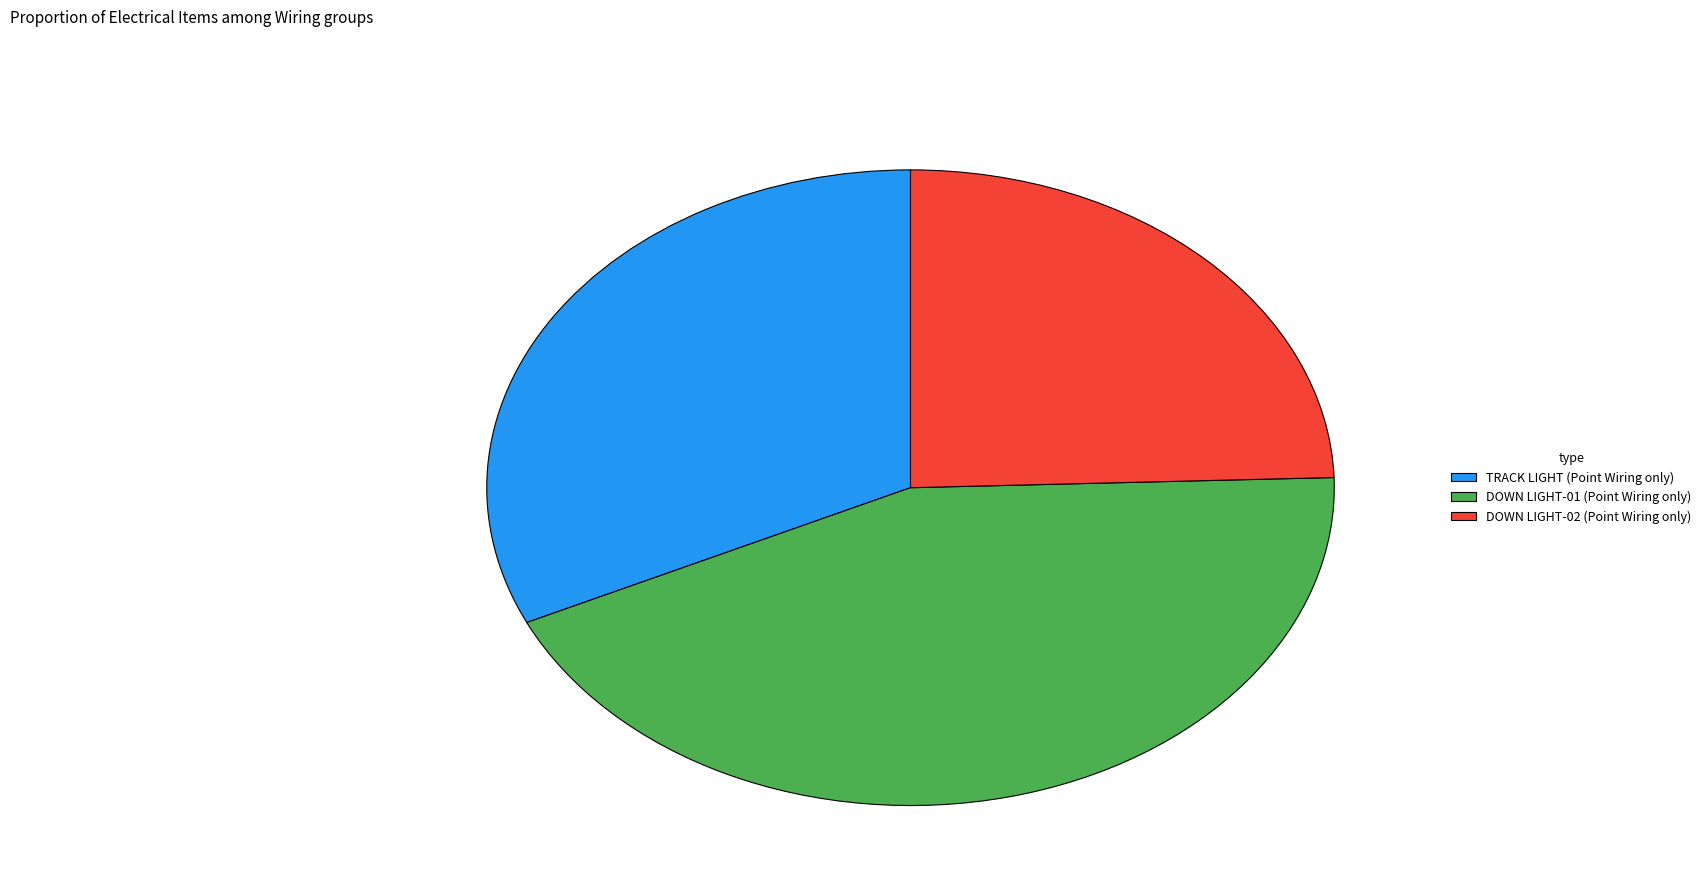

Approximately how many times larger is the value at DOWN LIGHT-01 (Point Wiring only) compared to TRACK LIGHT (Point Wiring only)?

1.4